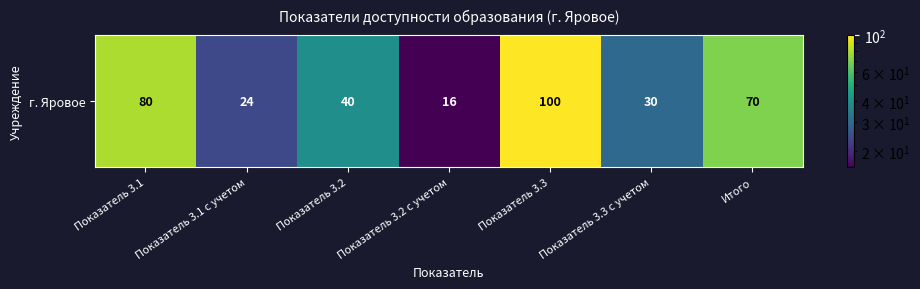

Rank the categories by value from lowest to highest.

Показатель 3.2 с учетом, Показатель 3.1 с учетом, Показатель 3.3 с учетом, Показатель 3.2, Итого, Показатель 3.1, Показатель 3.3